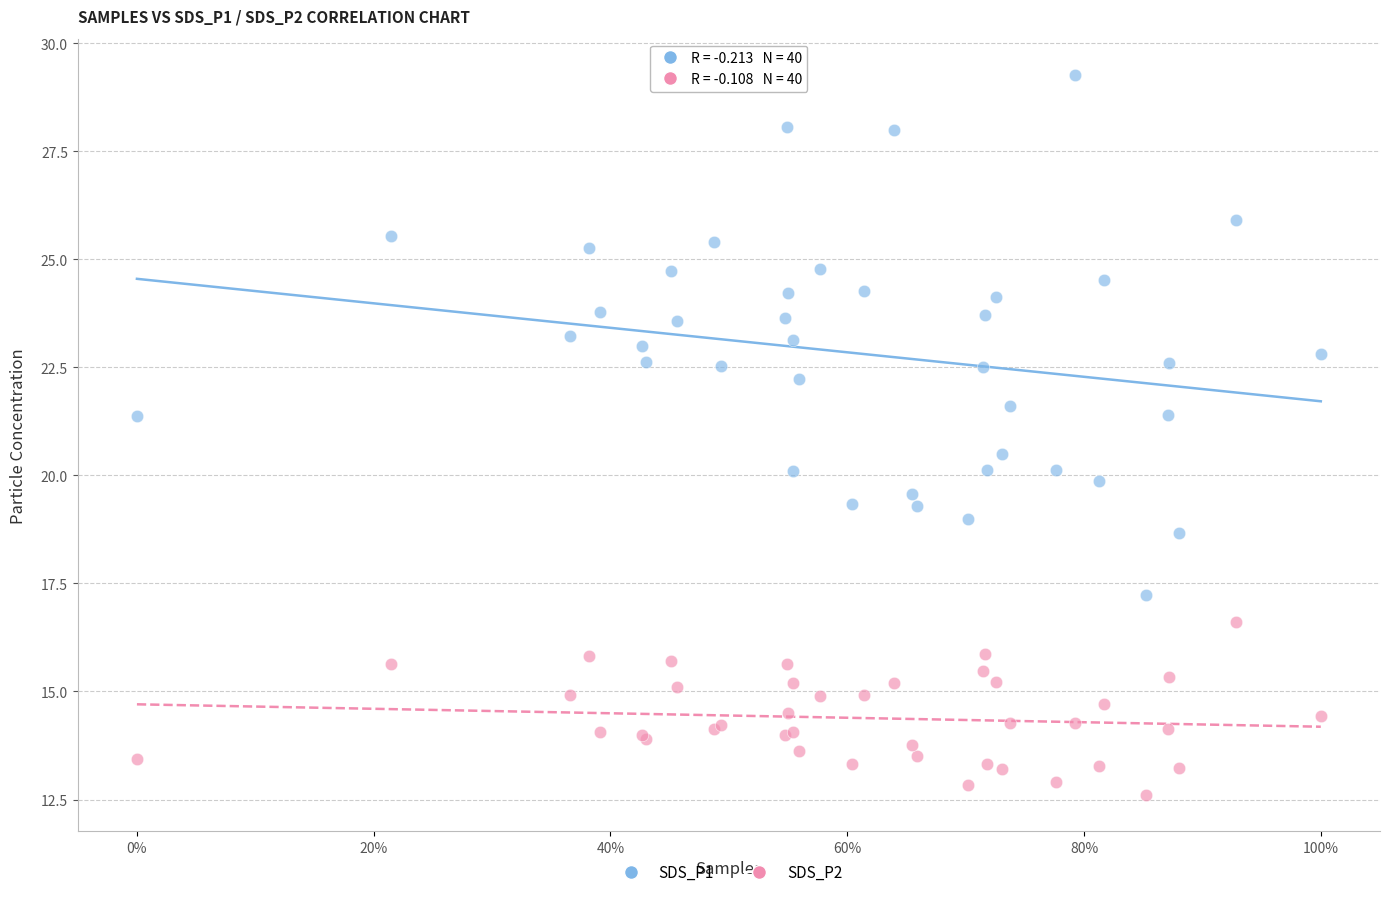

Which series has the widest spread of Y values?

SDS_P1